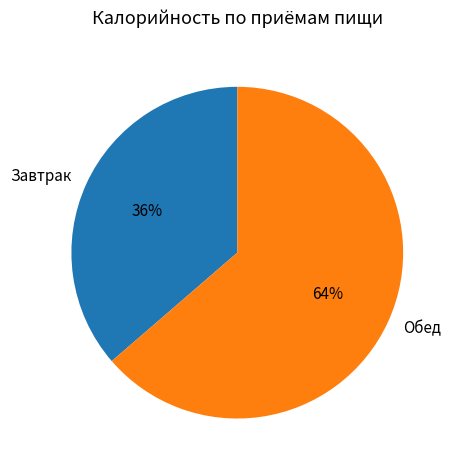

Which slice is the largest?

Обед